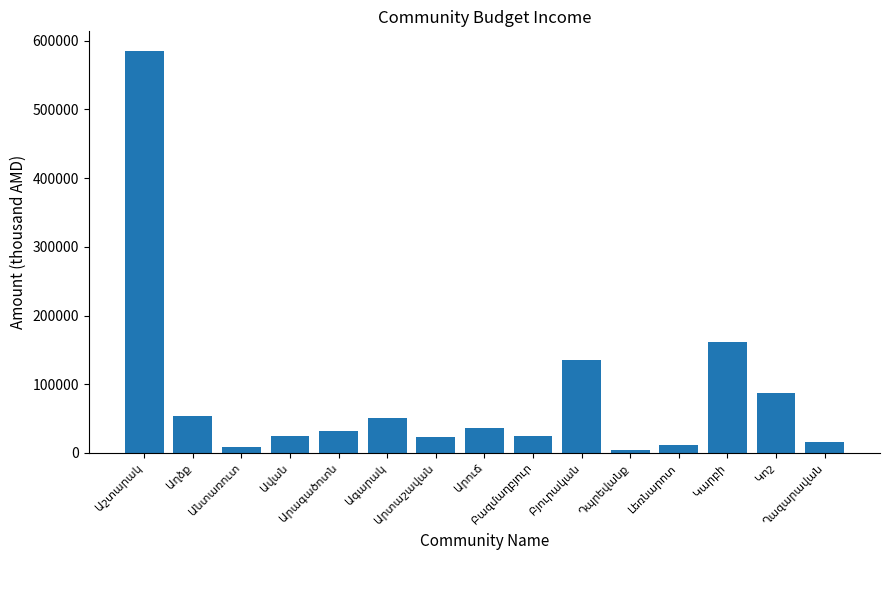

What is the greatest value displayed?

584380.8